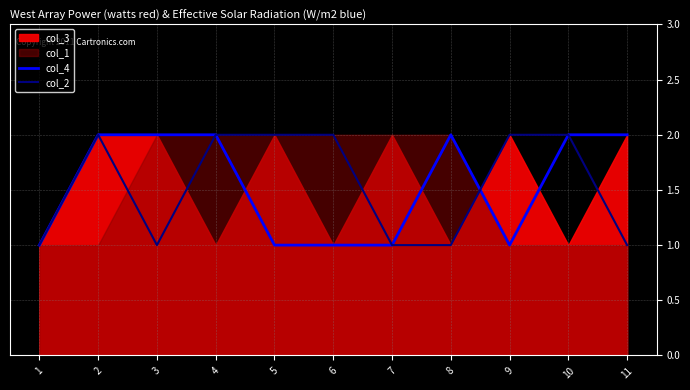

What is the average value of the col_4 series?

2